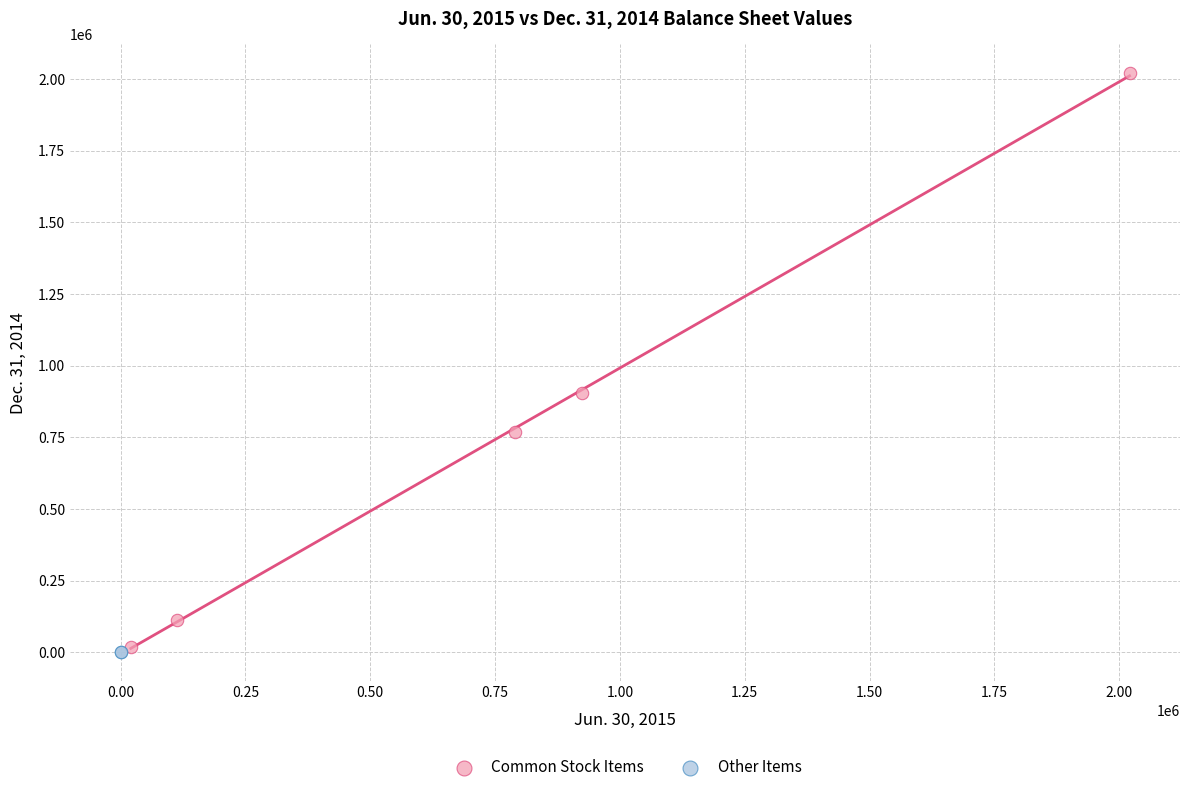

Which series contains the lowest Y value?

Other Items